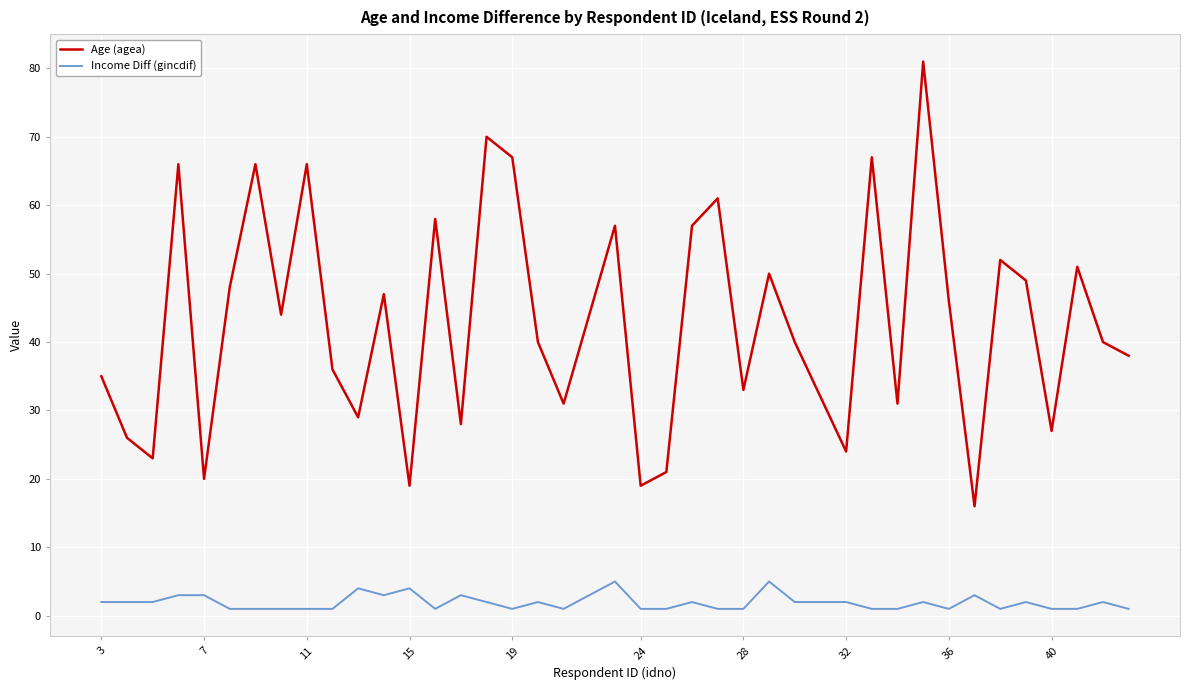

Which series has the largest total across all categories?

Age (agea)